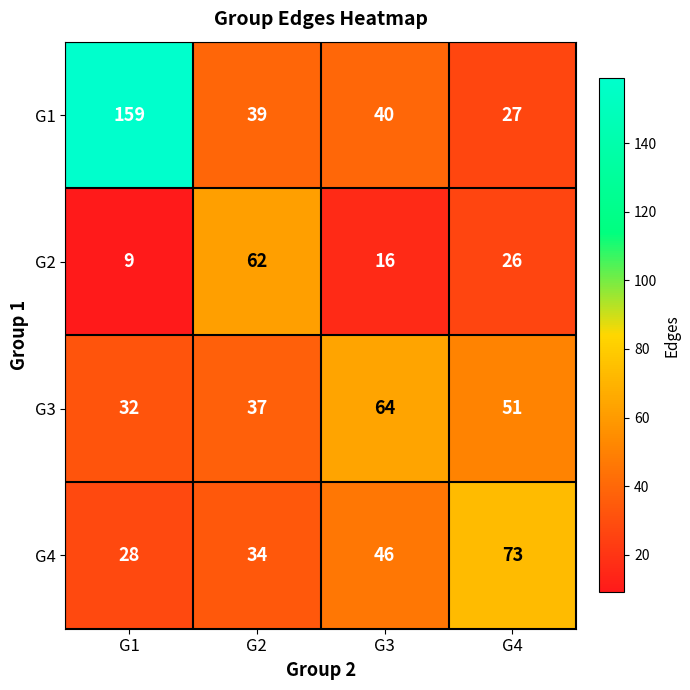

Which series has the largest range (max minus min)?

G1